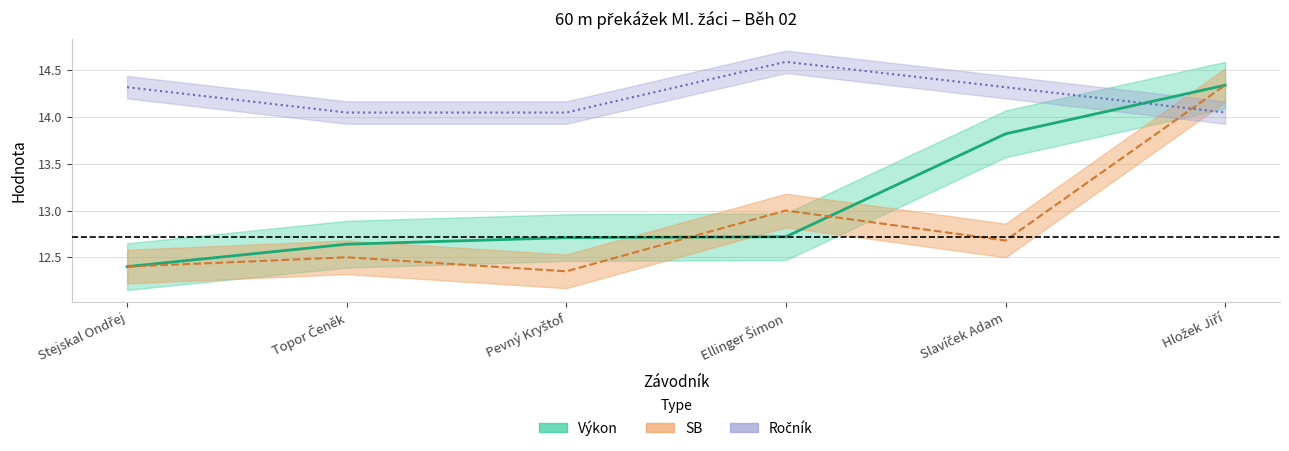

Which series has the largest total across all categories?

Ročník